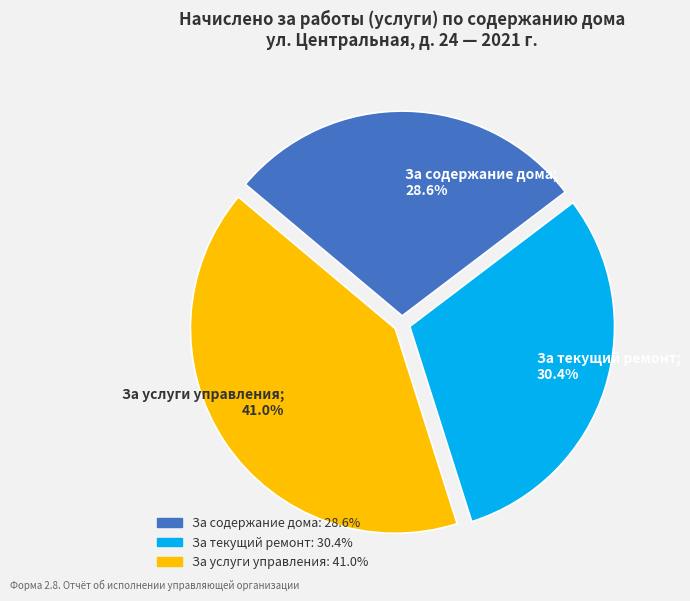

How much of the chart is everything except За содержание дома?

71.4%